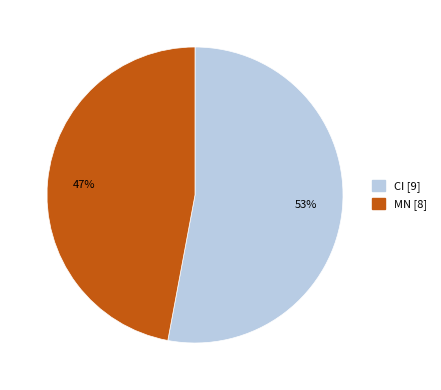

What is the largest slice in the pie chart?

CI